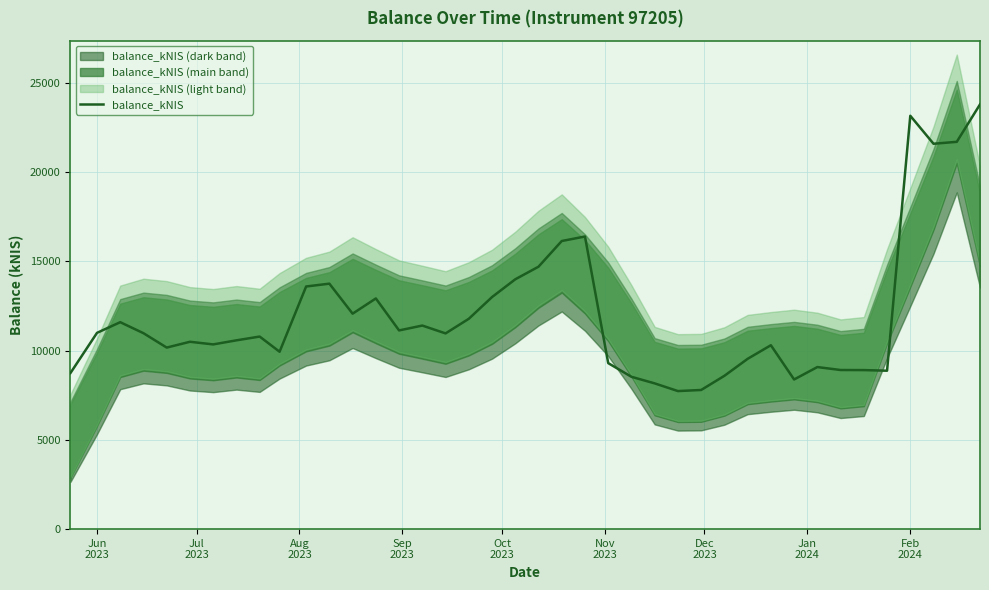

What is the minimum value for balance_kNIS?

7736.9